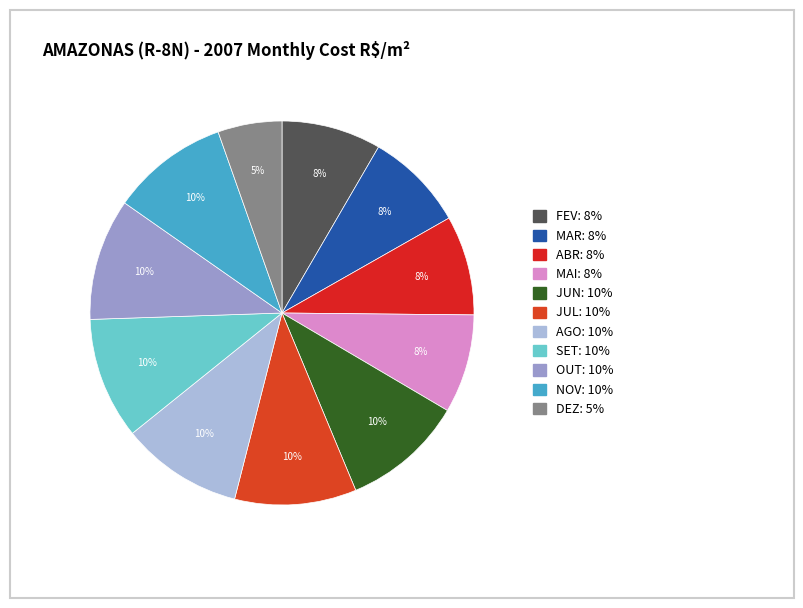

To the nearest percent, what is the difference between the JUN and MAR slice percentages?

2%